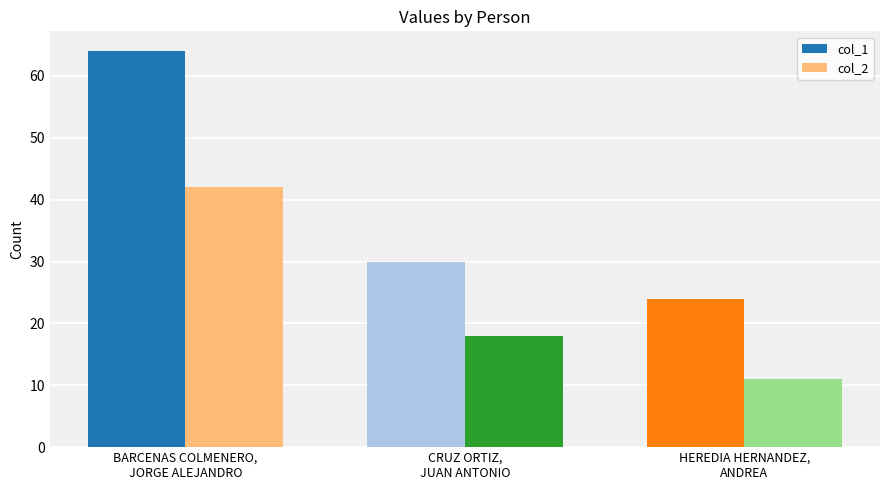

What is the value of the col_1 bar at the 3rd from the left?

24